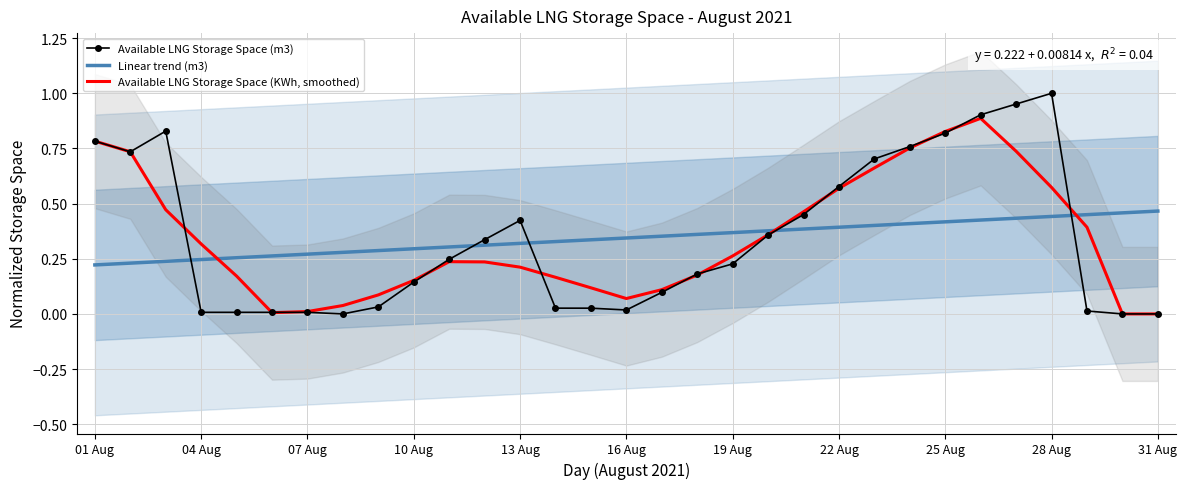

What are all the series names shown in the legend?

Available LNG Storage Space (m3), Linear trend (m3), Available LNG Storage Space (KWh, smoothed)